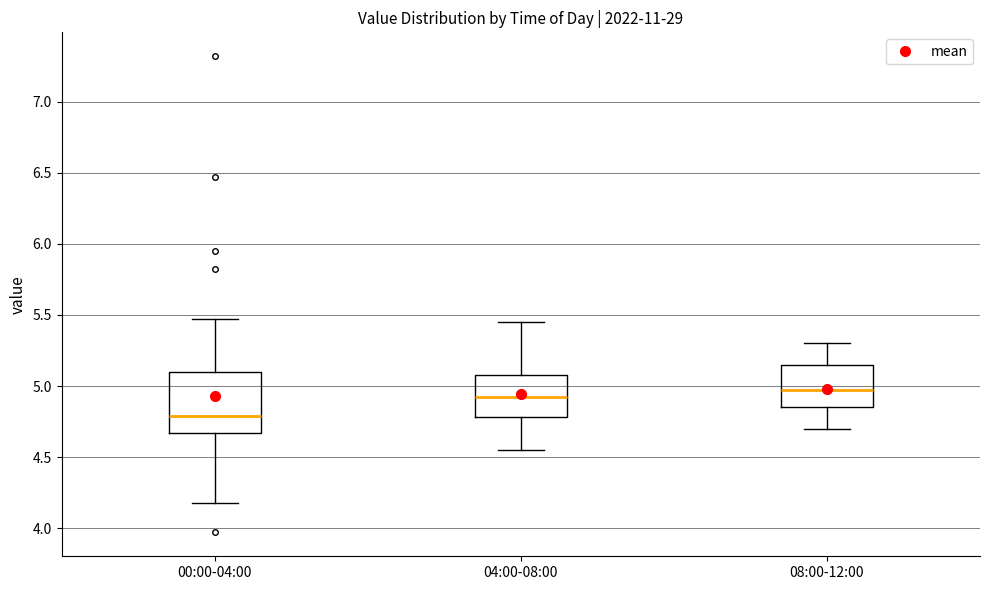

Reading left to right, transcribe this box plot: for each box, give where its median line is, the range the box spans, and where its two whiskers end, as read against the y-axis. The values are not printed on the chart, so give them approximately, as read against the axis.

00:00-04:00: median 4.80, box 4.65 to 5.10, whiskers 4.20 to 5.45
04:00-08:00: median 4.95, box 4.80 to 5.10, whiskers 4.55 to 5.45
08:00-12:00: median 5.00, box 4.85 to 5.15, whiskers 4.70 to 5.30